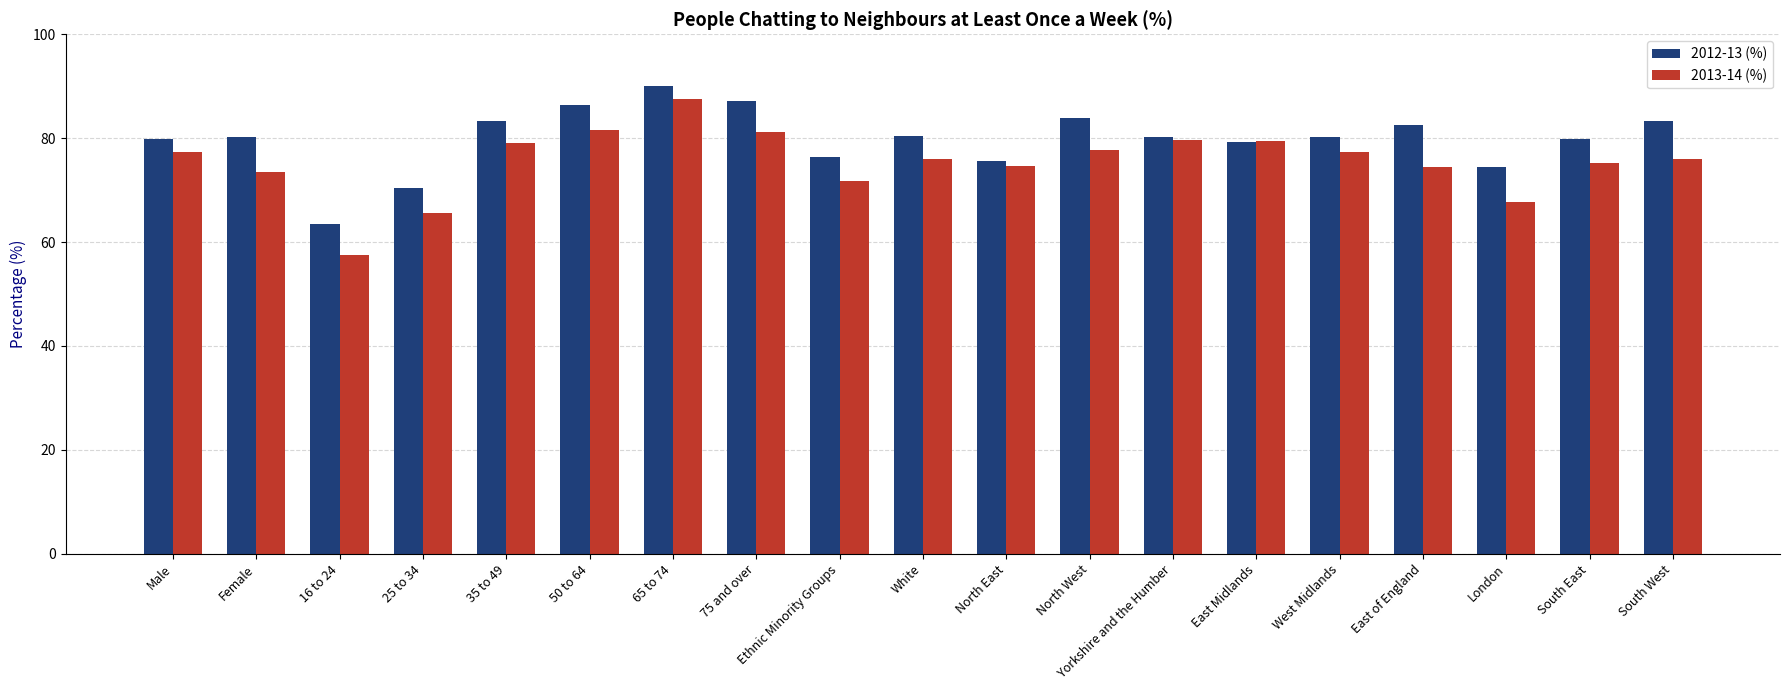

What are all the series names shown in the legend?

2012-13 (%), 2013-14 (%)